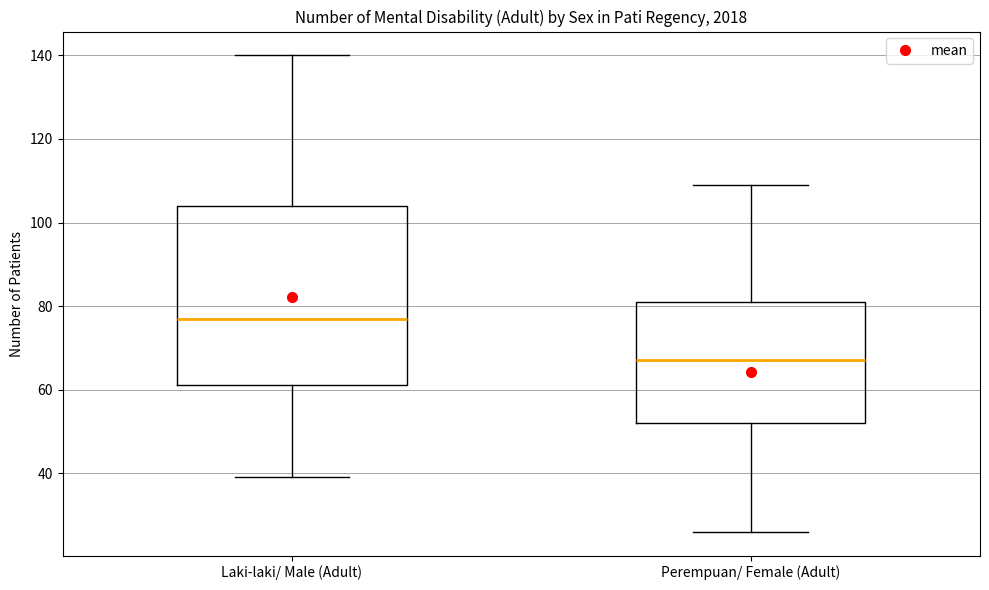

Which box has the lowest median line?

Perempuan/ Female (Adult)